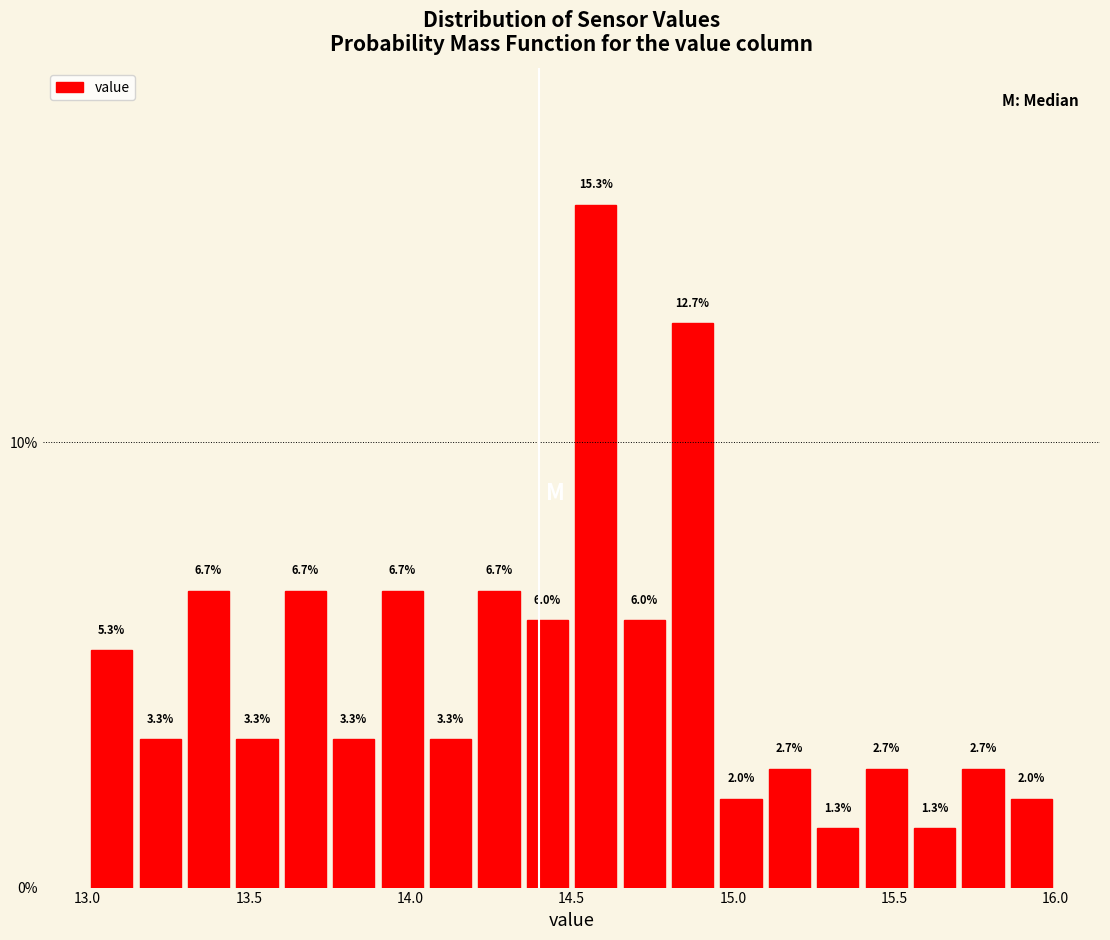

Read against the x-axis, roughly where is the centre of the tallest bar?

14.60